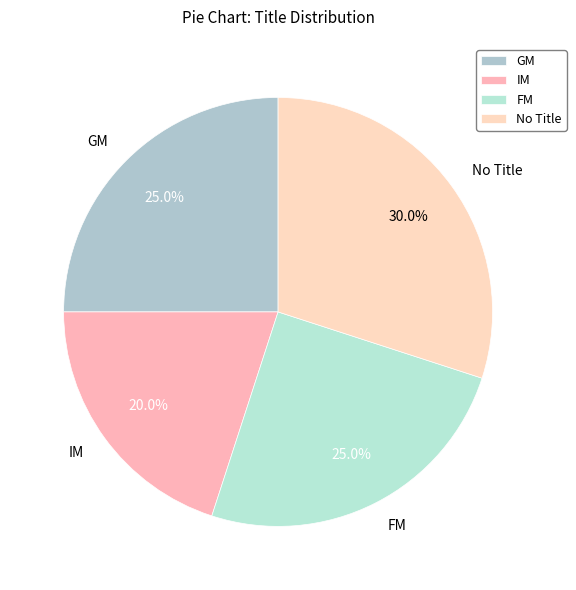

What percentage is NOT represented by GM?

75.0%